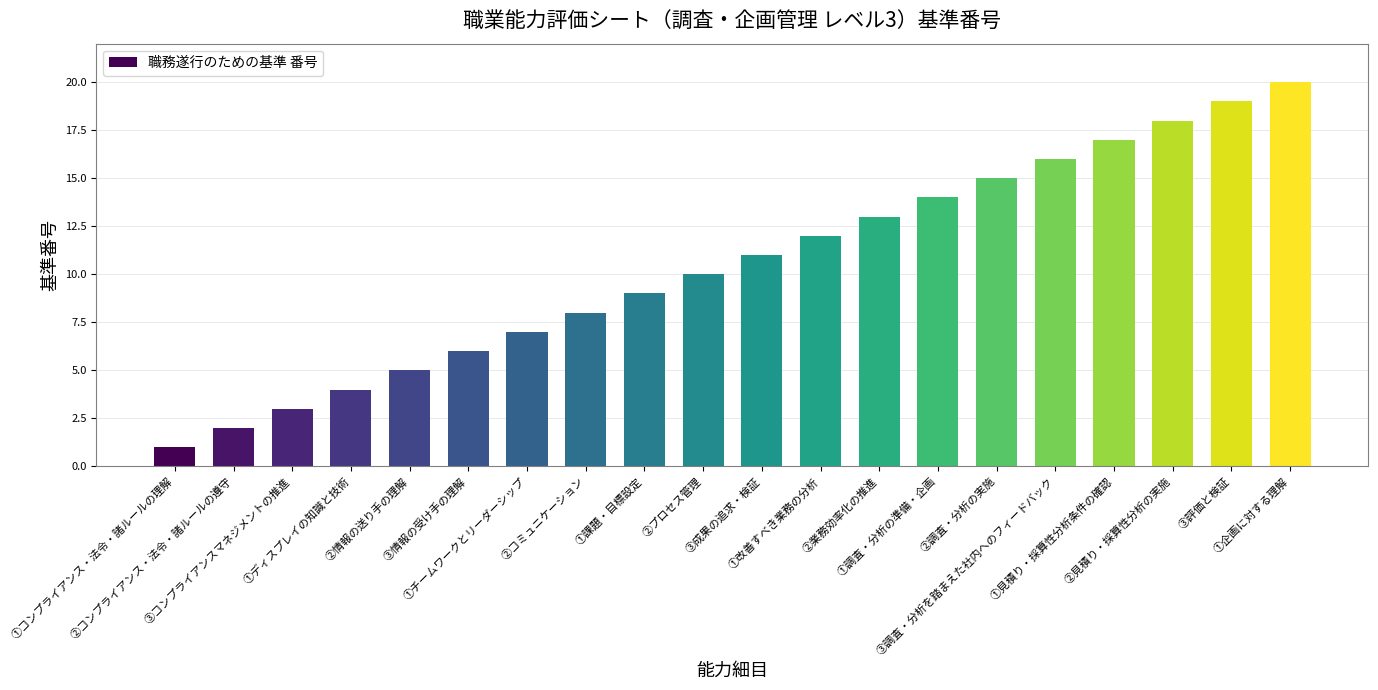

Is it true that the value at ③調査・分析を踏まえた社内へのフィードバック is 16?

True